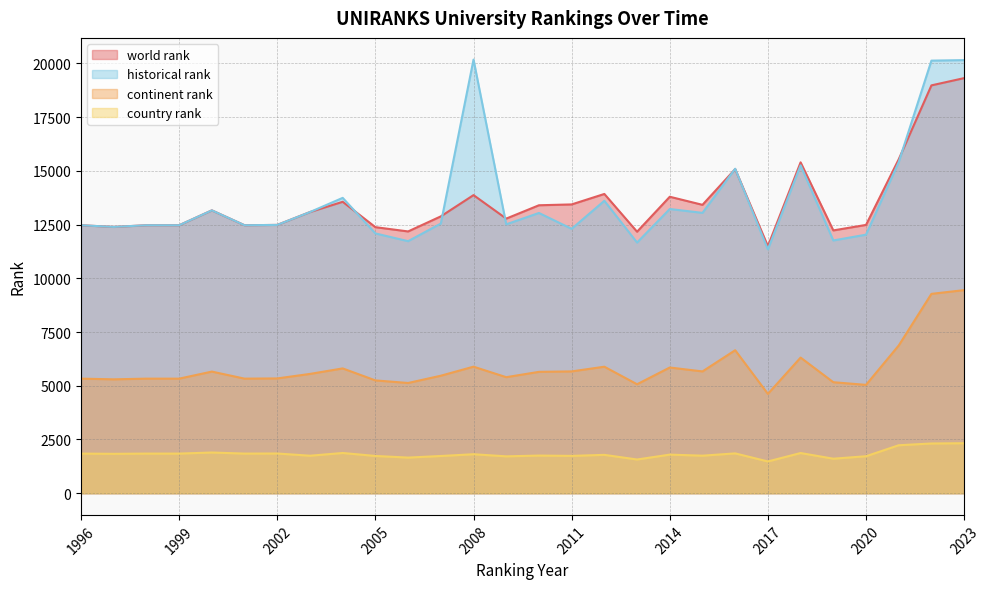

Reading right to left, what are all the values shown in this chart?

world rank: 2023=19314.0	2022=18976.0	2021=15537.0	2020=12484.0	2019=12228.0	2018=15395.0	2017=11495.0	2016=15080.0	2015=13418.0	2014=13794.0	2013=12167.0	2012=13924.0	2011=13437.0	2010=13398.0	2009=12777.0	2008=13870.0	2007=12881.0	2006=12180.0	2005=12379.0	2004=13559.0	2003=13082.0	2002=12484.0	2001=12468.0	2000=13161.0	1999=12468.0	1998=12468.0	1997=12391.0	1996=12468.0
continent rank: 2023=9450.0	2022=9276.0	2021=6874.0	2020=5041.0	2019=5165.0	2018=6311.0	2017=4622.0	2016=6653.0	2015=5667.0	2014=5849.0	2013=5070.0	2012=5886.0	2011=5668.0	2010=5647.0	2009=5399.0	2008=5888.0	2007=5467.0	2006=5129.0	2005=5249.0	2004=5807.0	2003=5551.0	2002=5341.0	2001=5331.0	2000=5659.0	1999=5331.0	1998=5331.0	1997=5299.0	1996=5331.0
country rank: 2023=2326.0	2022=2314.0	2021=2232.0	2020=1721.0	2019=1606.0	2018=1870.0	2017=1478.0	2016=1853.0	2015=1747.0	2014=1796.0	2013=1569.0	2012=1785.0	2011=1737.0	2010=1752.0	2009=1716.0	2008=1814.0	2007=1732.0	2006=1658.0	2005=1734.0	2004=1872.0	2003=1745.0	2002=1848.0	2001=1844.0	2000=1894.0	1999=1844.0	1998=1844.0	1997=1833.0	1996=1844.0
historical rank: 2023=20151.5	2022=20127.5	2021=15405.5	2020=12030.0	2019=11760.5	2018=15255.5	2017=11345.0	2016=15097.5	2015=13044.0	2014=13224.0	2013=11663.5	2012=13606.0	2011=12301.5	2010=13039.5	2009=12511.0	2008=20176.5	2007=12547.0	2006=11727.5	2005=12088.0	2004=13742.0	2003=13082.0	2002=12484.0	2001=12468.0	2000=13161.0	1999=12468.0	1998=12468.0	1997=12391.0	1996=12468.0